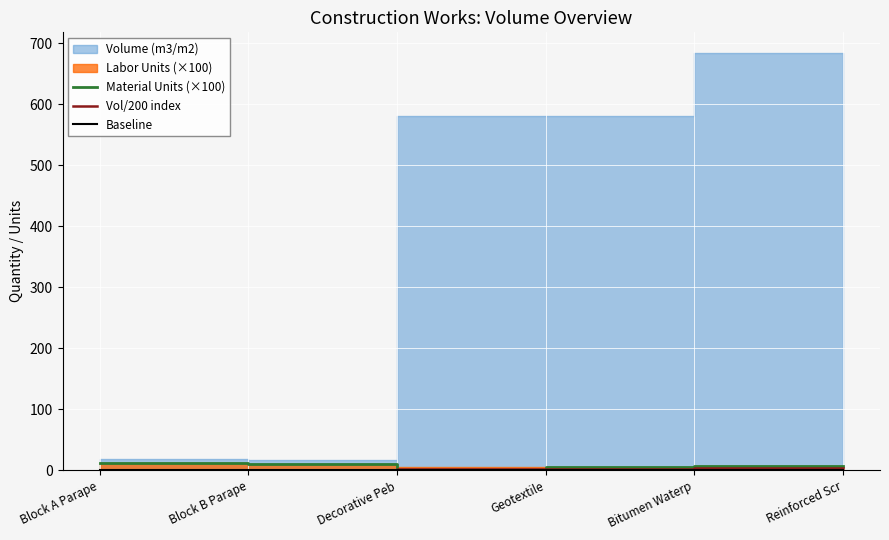

Is the value of Vol/200 index at Bitumen Waterp greater than the value of Material Units (×100) at Block A Parape?

No